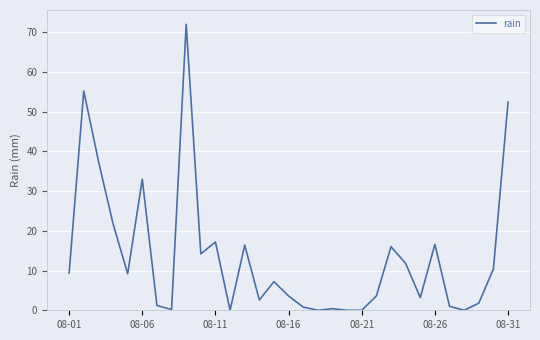

What is the difference between the maximum and minimum values?

72.0